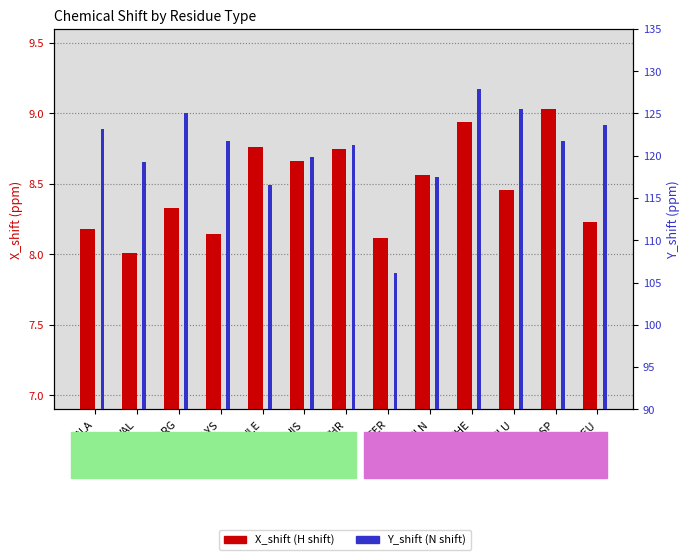

The X_shift (H) series shows 5.3 at SER. True or false?

False